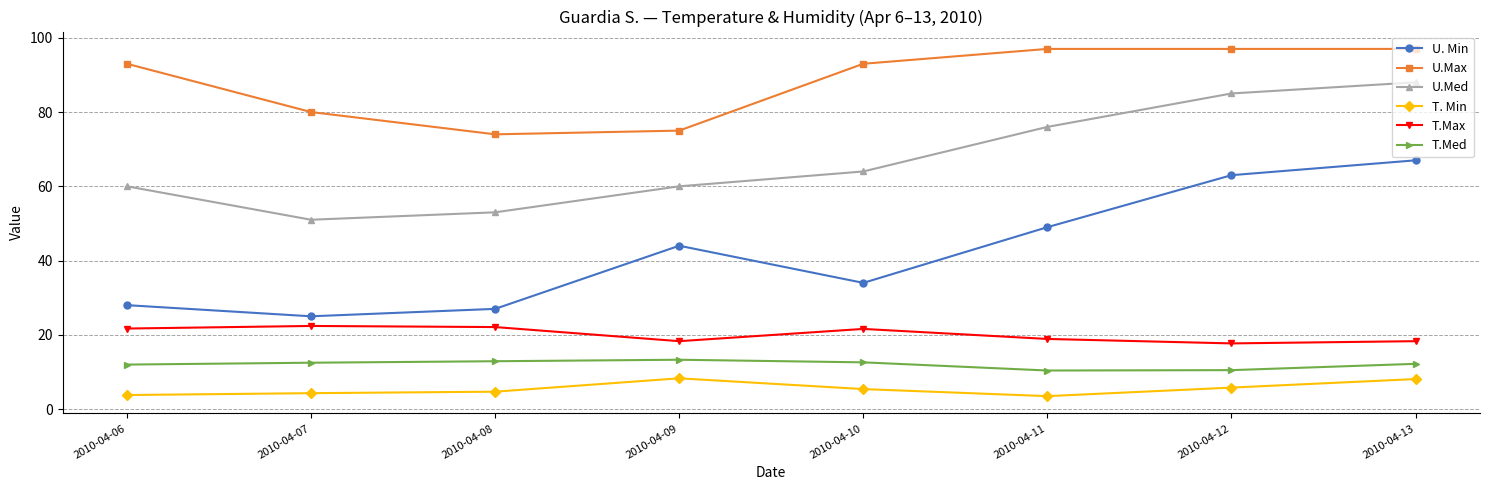

What is the difference between the second highest and second lowest values in the U. Min series?

36.0